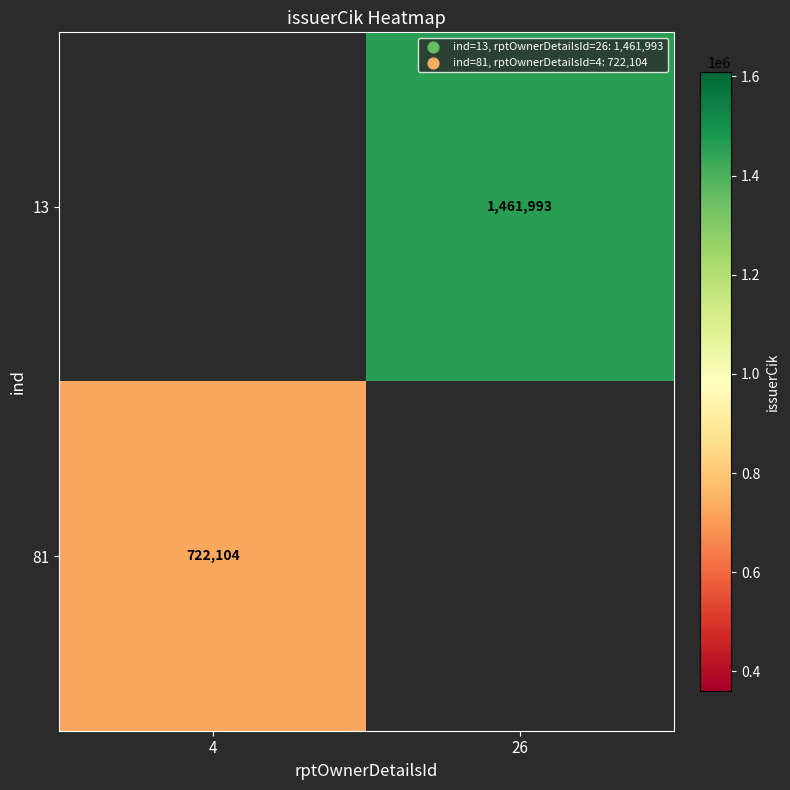

The value of 81 at 4 is 722104. True or false?

True